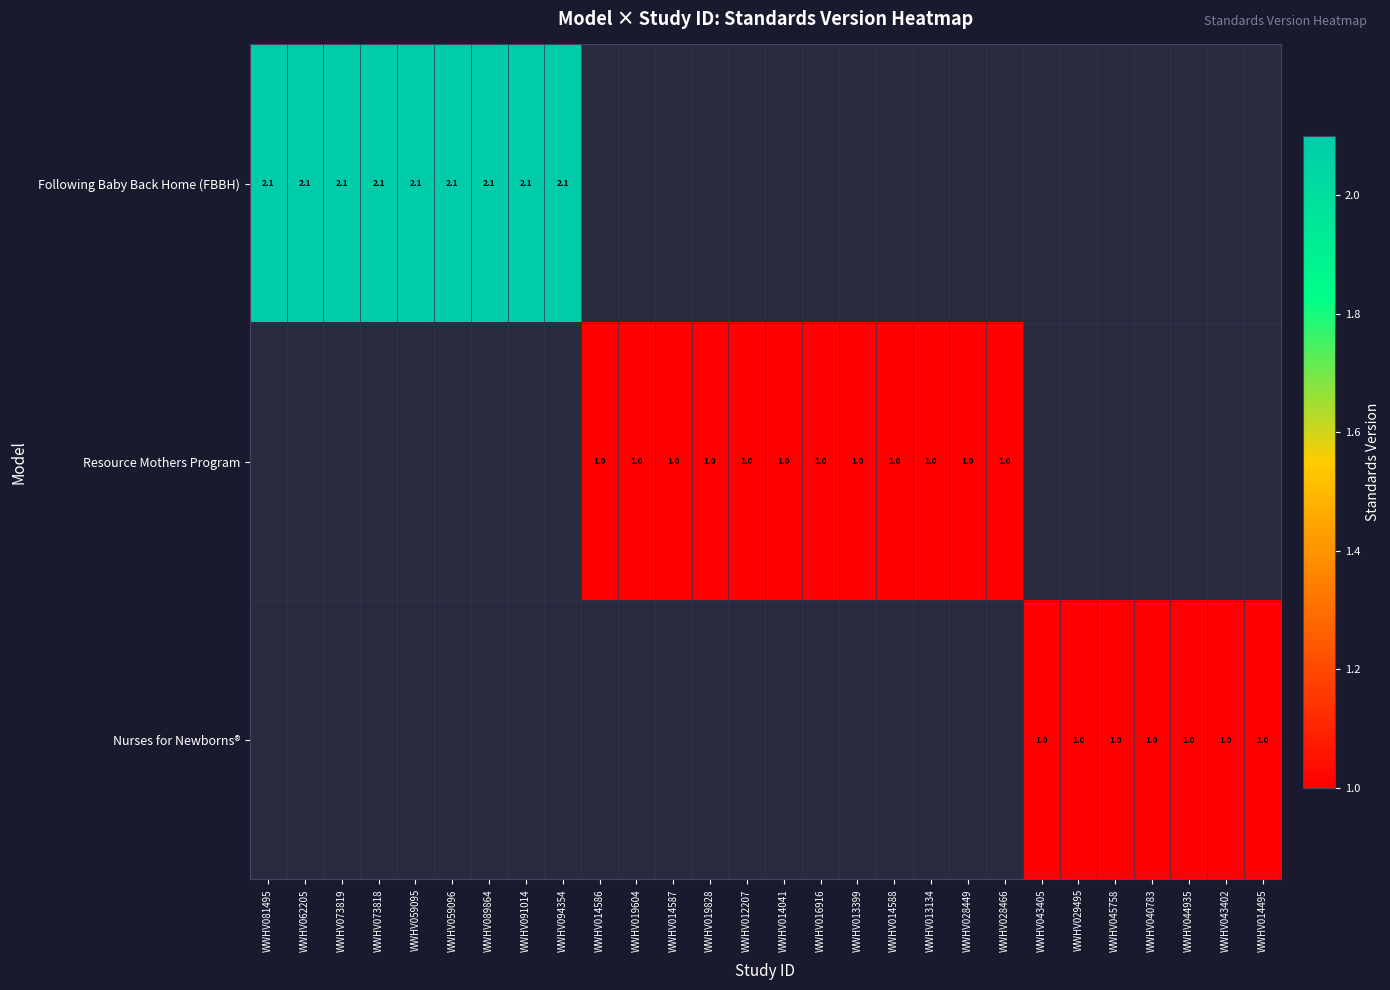

Is it true that Nurses for Newborns® equals 1.0 at WWHV044935?

True